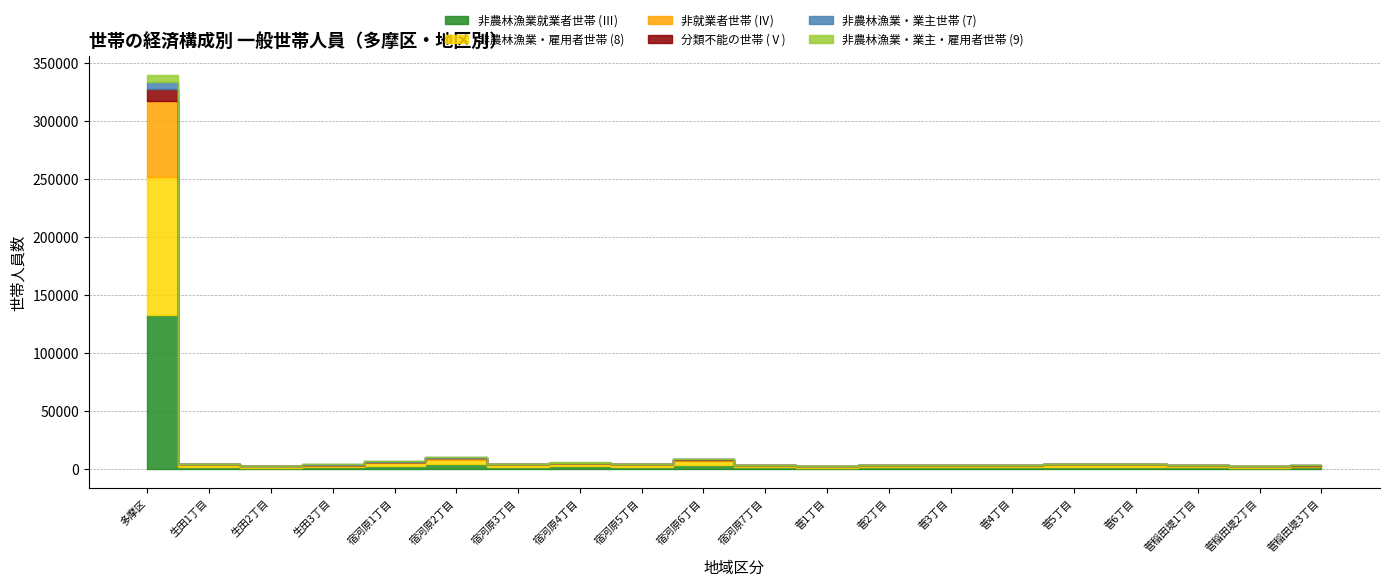

What is the spread (max minus min) of values at 生田3丁目?

1396